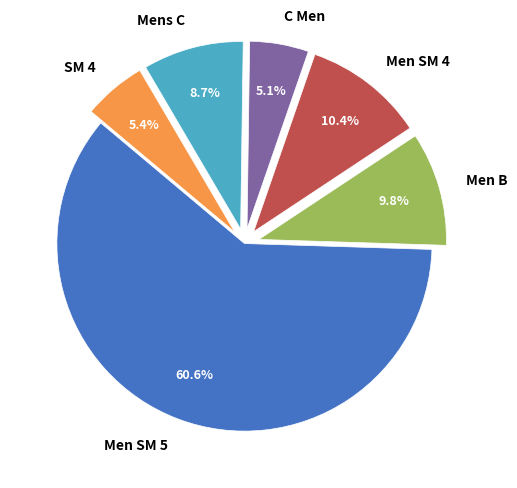

To the nearest percent, what percentage of the pie is SM 4?

5%